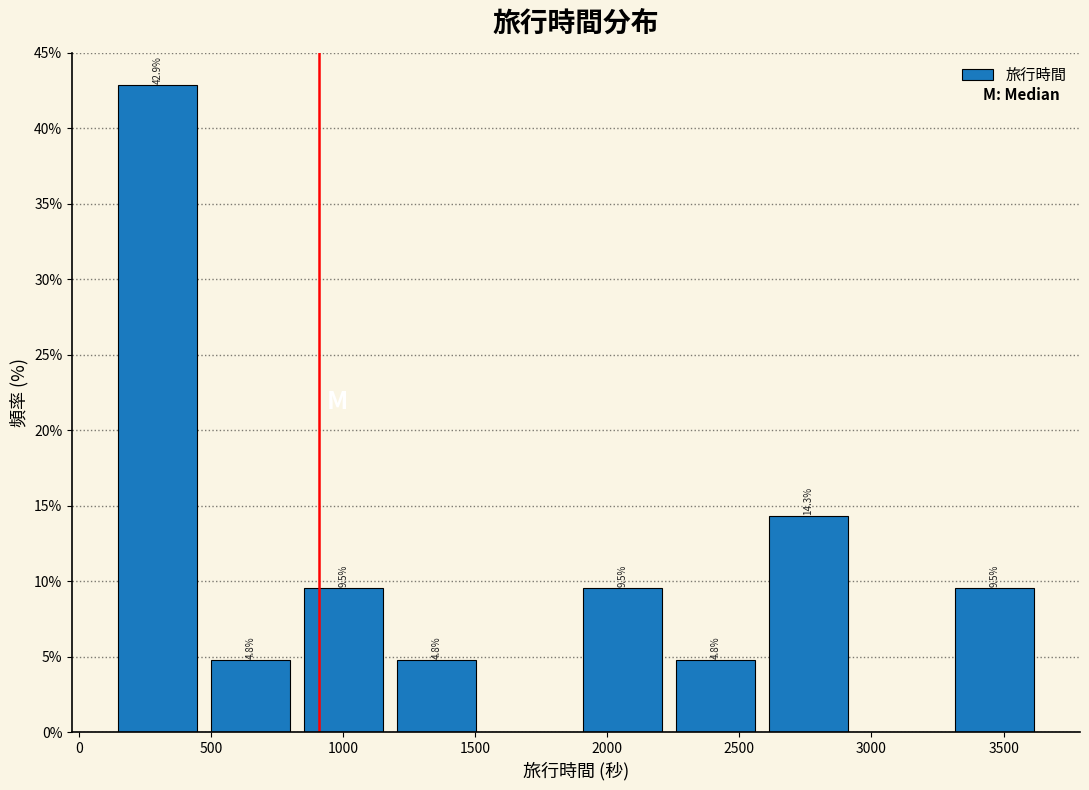

Which range on the x-axis has the tallest bar?

100 to 450